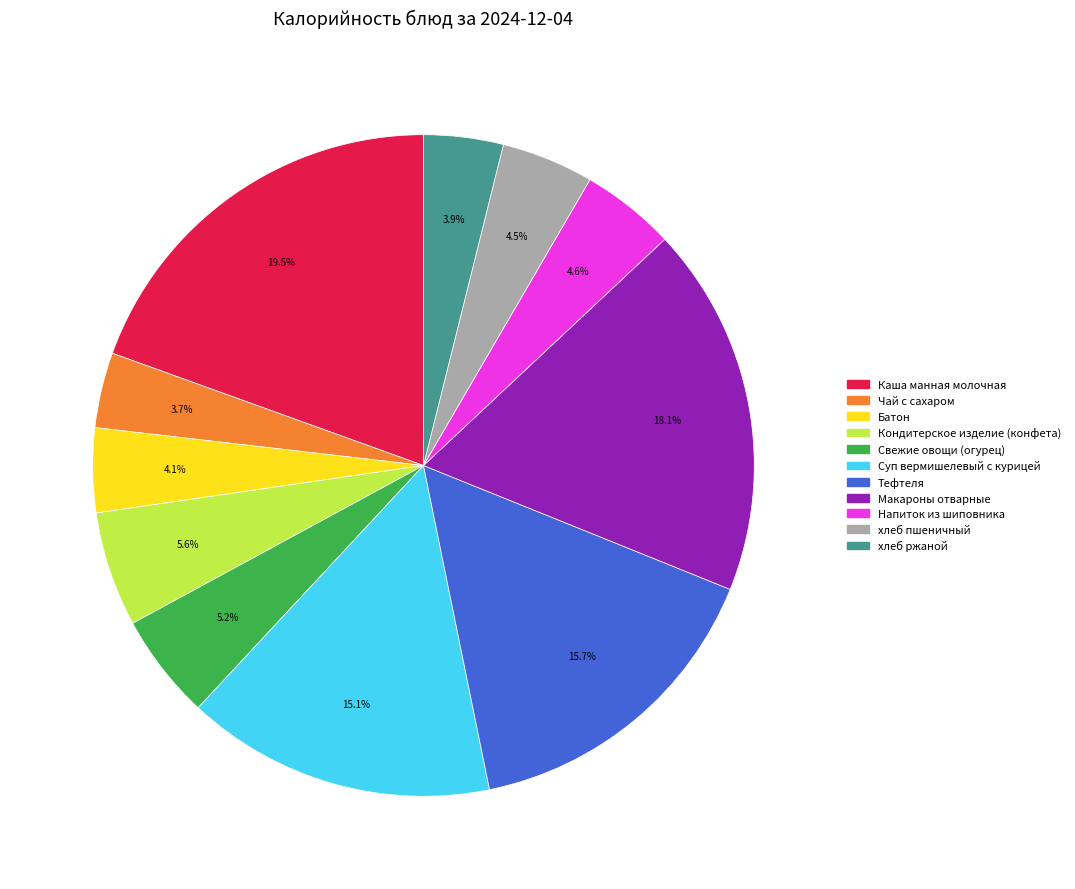

What is the largest slice in the pie chart?

Каша манная молочная